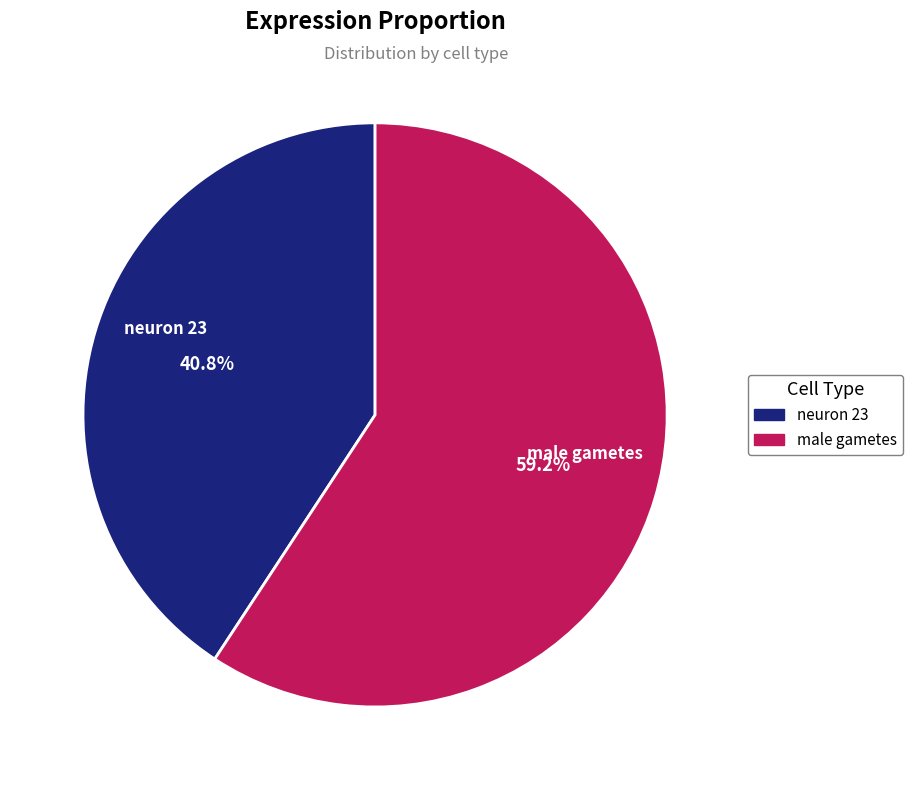

To the nearest percent, what is the difference between the largest and smallest slice percentages?

18%